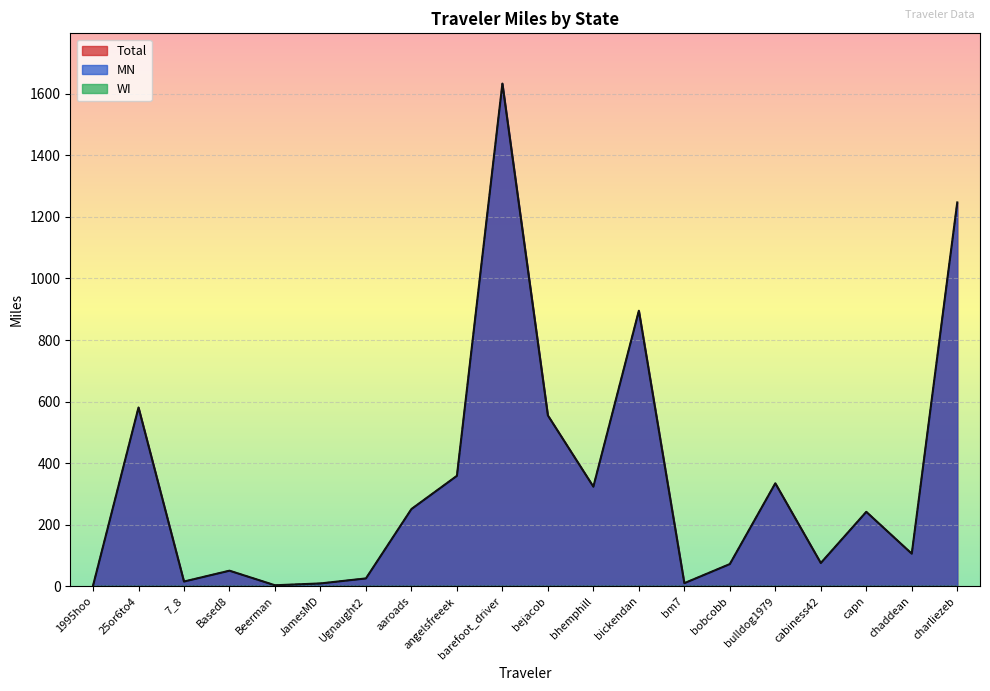

What is the minimum value for MN?

1.5